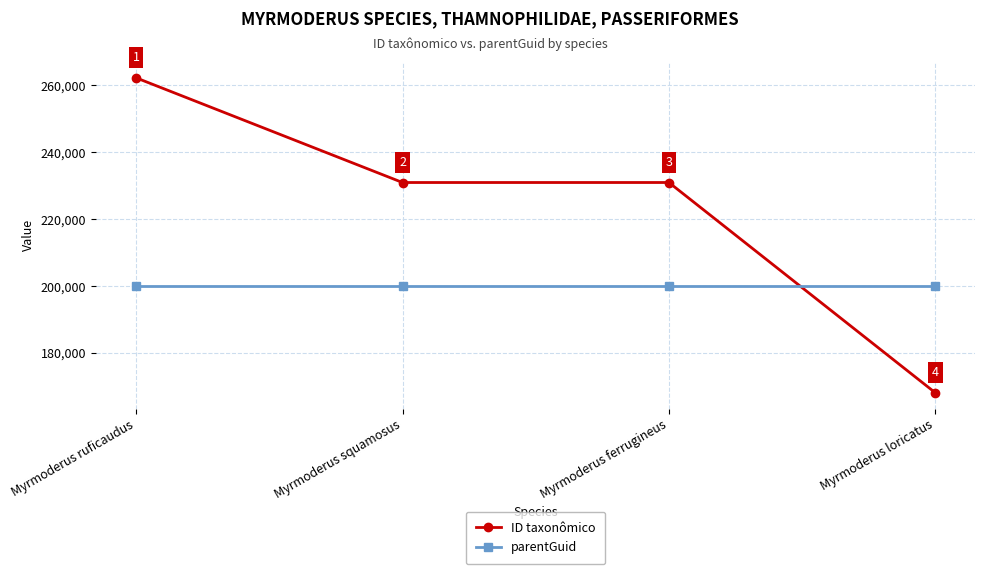

How many categories are shown in the chart?

4